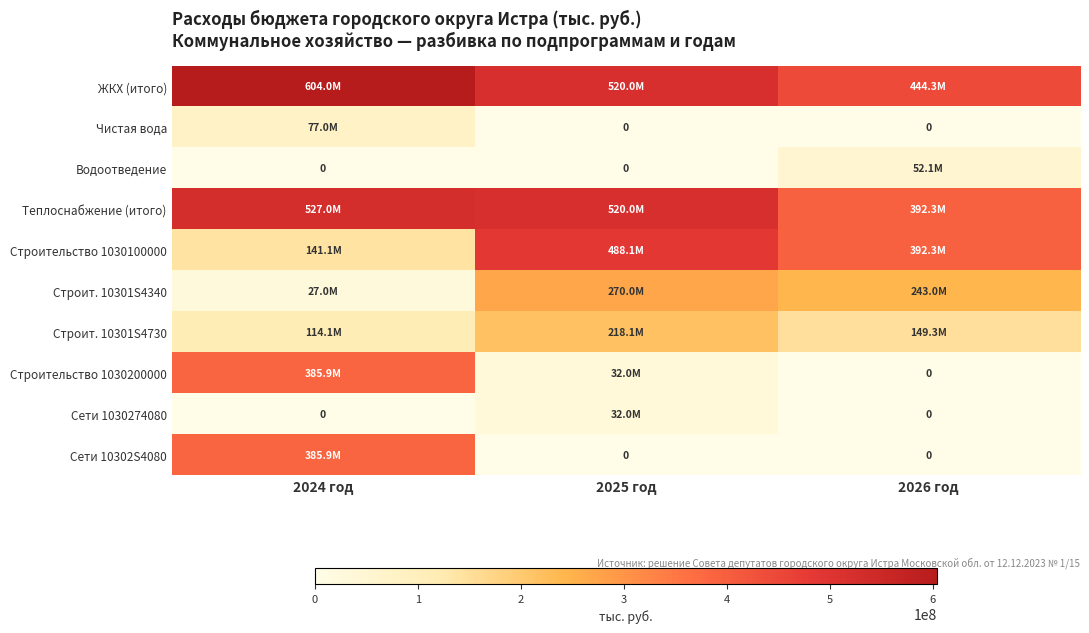

What is the lowest value of the Строит. 10301S4340 series?

26998331